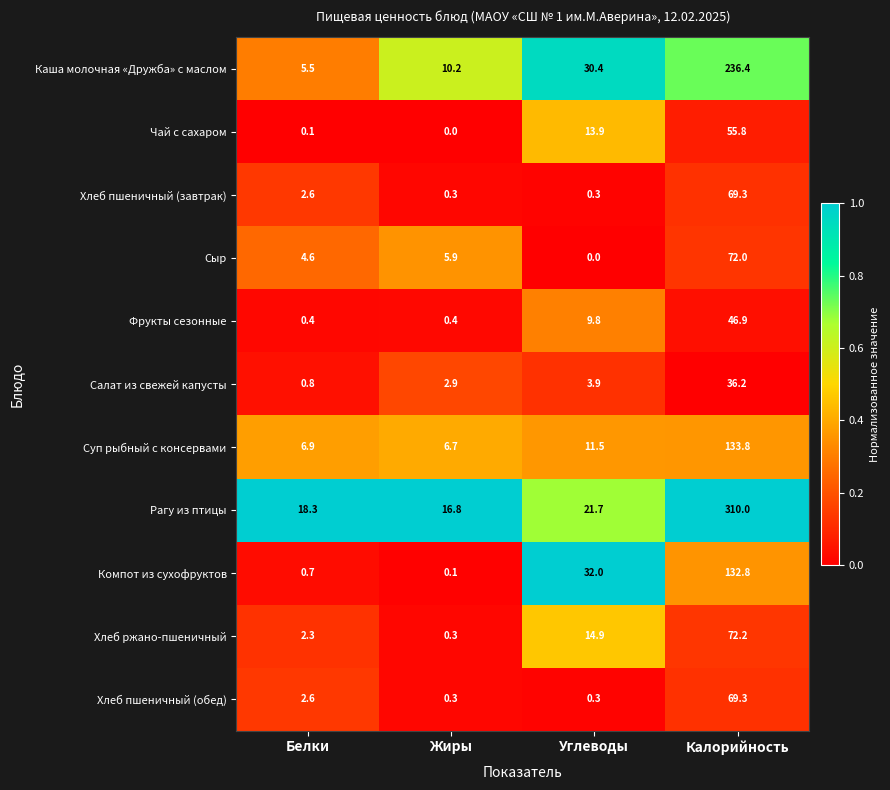

What is the sum of the Рагу из птицы values at Белки and Углеводы?

40.0